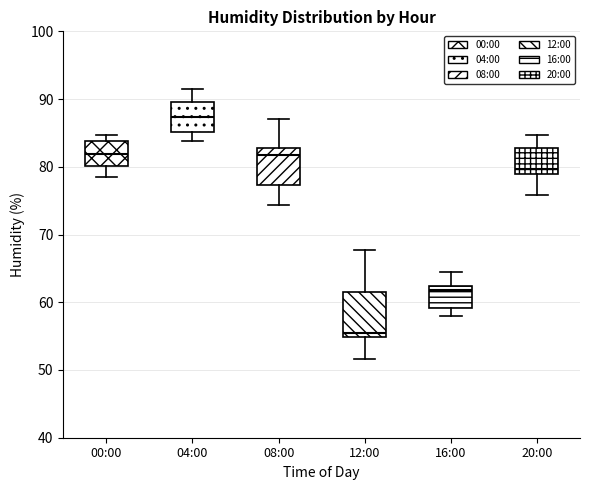

Reading left to right, read every box against the y-axis: the position of its median line, the range the box covers, and the ends of its whiskers. The values are not printed on the chart, so give them approximately, as read against the axis.

00:00: median 82, box 80 to 84, whiskers 79 to 85
04:00: median 87, box 85 to 90, whiskers 84 to 92
08:00: median 82, box 77 to 83, whiskers 74 to 87
12:00: median 56, box 55 to 62, whiskers 52 to 68
16:00: median 62 (just below the box's upper edge), box 59 to 62, whiskers 58 to 65
20:00: median 80, box 79 to 83, whiskers 76 to 85